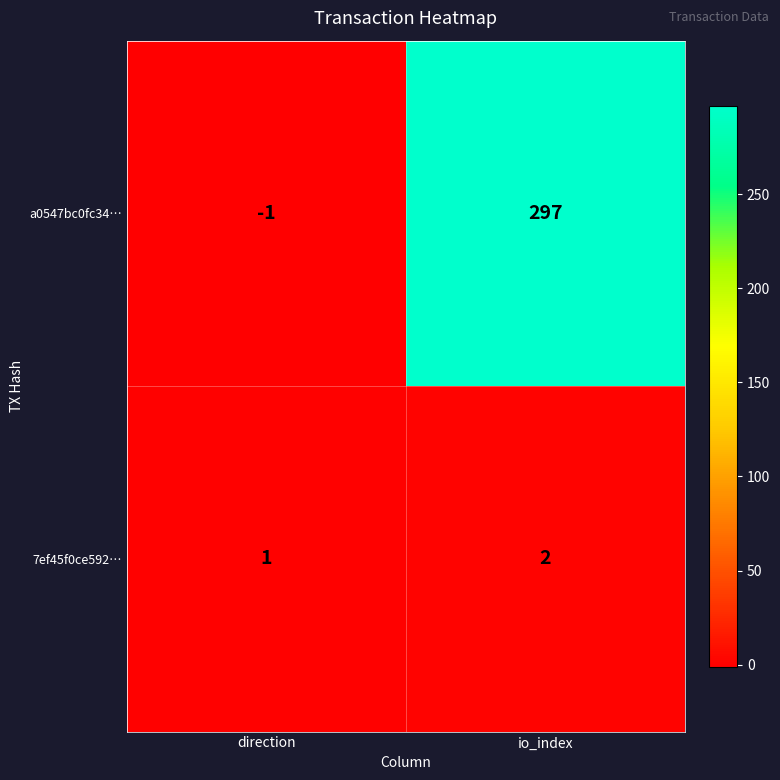

What is the smallest value displayed?

-1